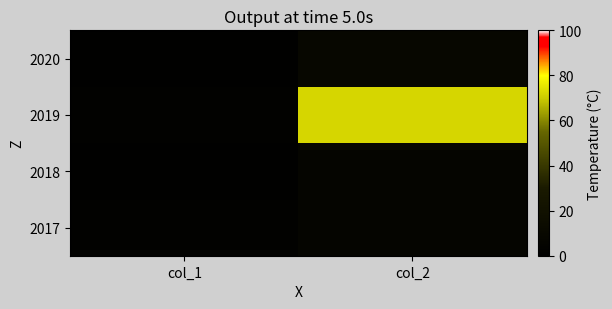

What is the spread (max minus min) of values at col_2?

65